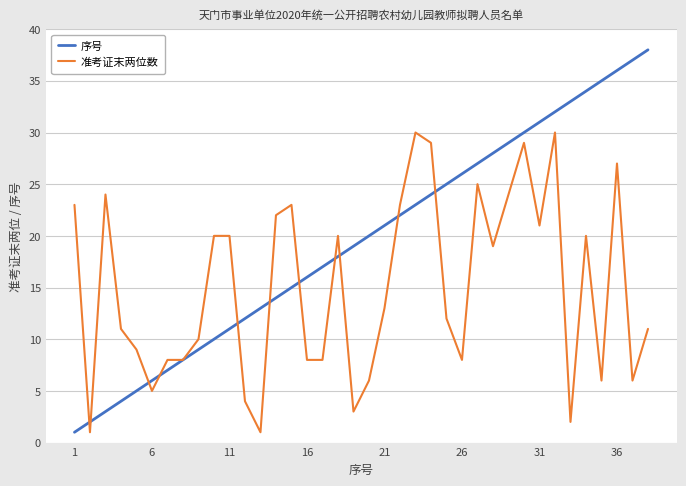

Which series has the largest total across all categories?

序号